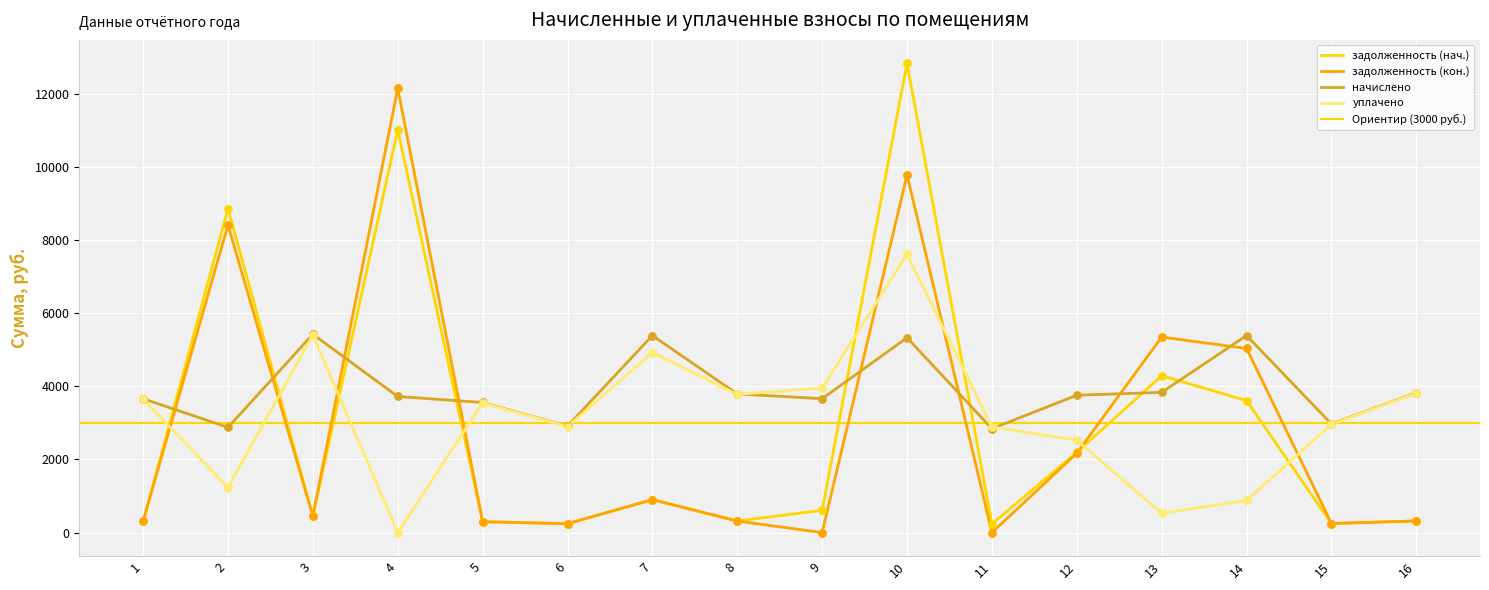

Which series has the widest spread of Y values?

задолженность (нач.)